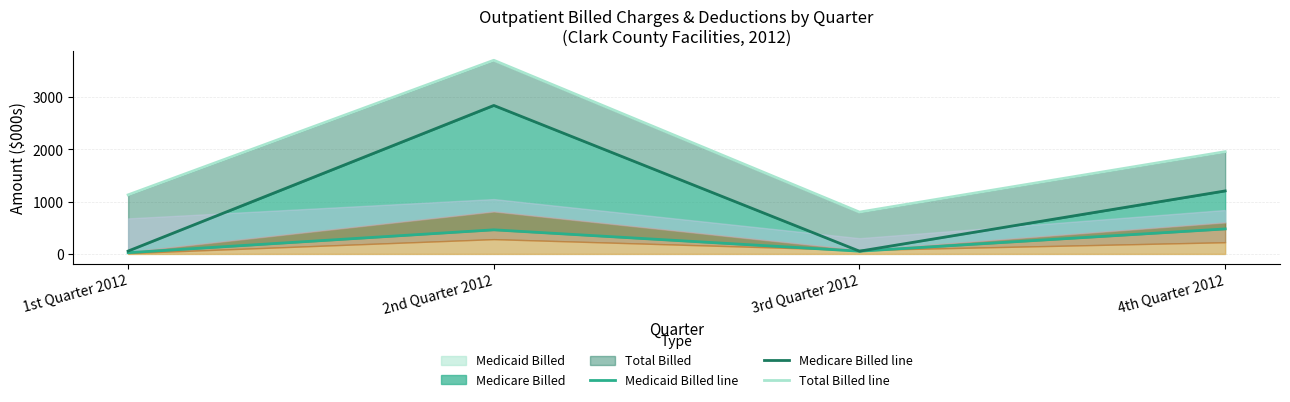

What is the lowest value of the Total Billed line series?

800.4